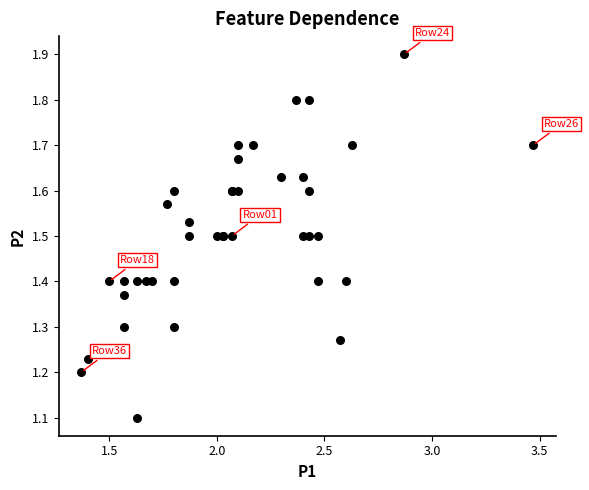

What Y value in the scatter plot is closest to 1?

1.1